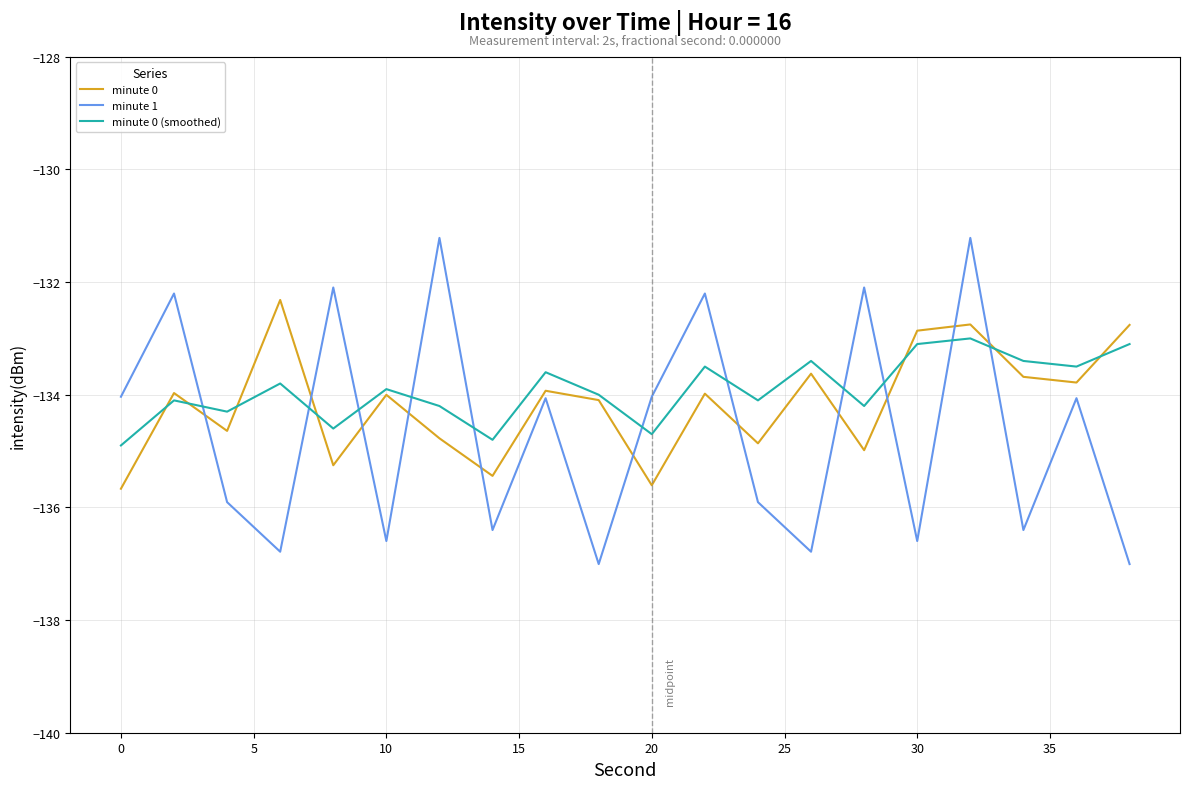

How many interior local peaks does the minute 0 (smoothed) series have?

7